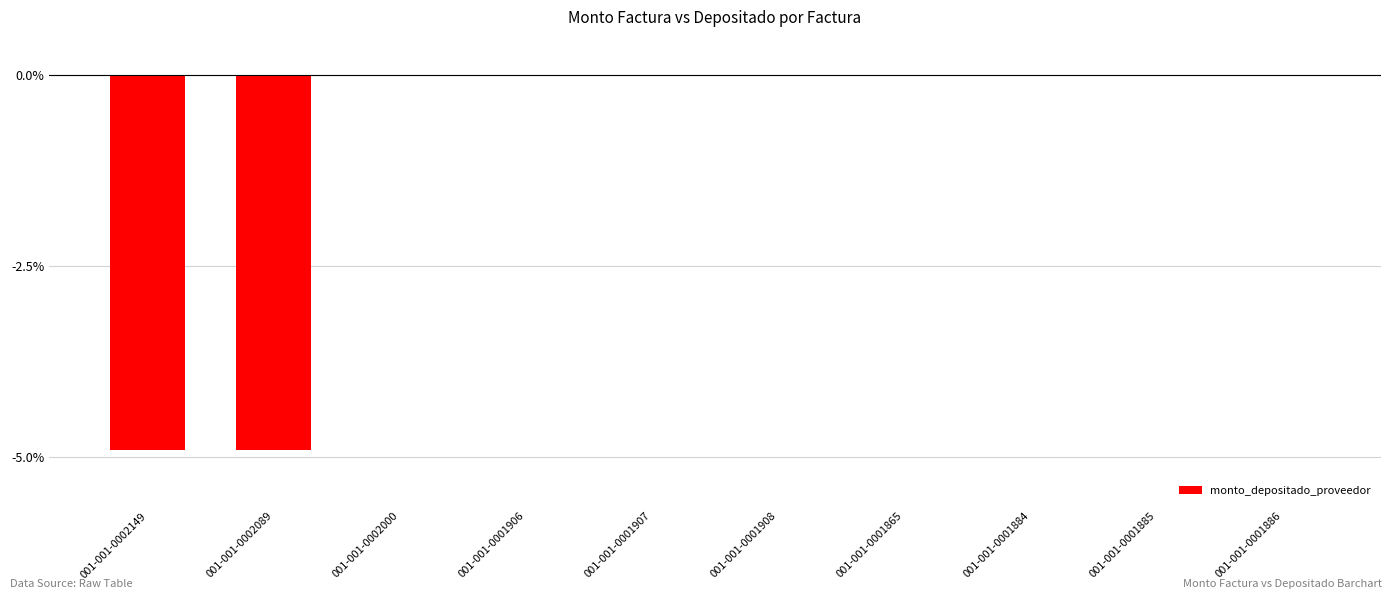

What is the label of the 6th bar from the left?

001-001-0001908